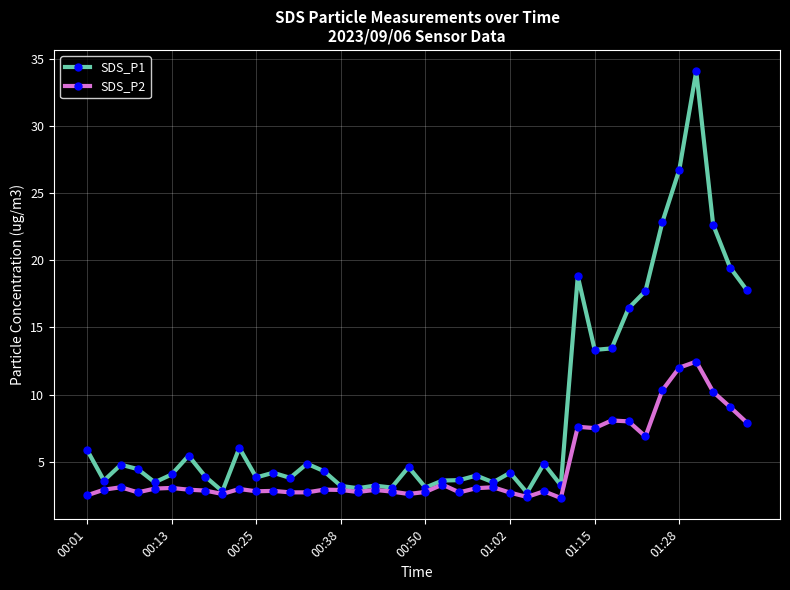

What is the minimum value for SDS_P2?

2.3